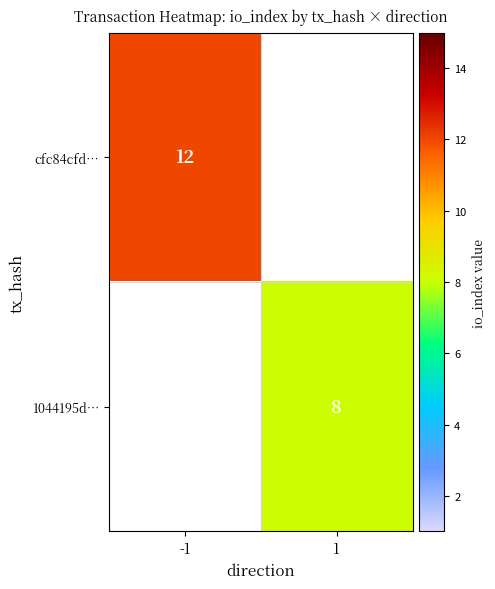

Which has a higher value, 1 or -1?

-1